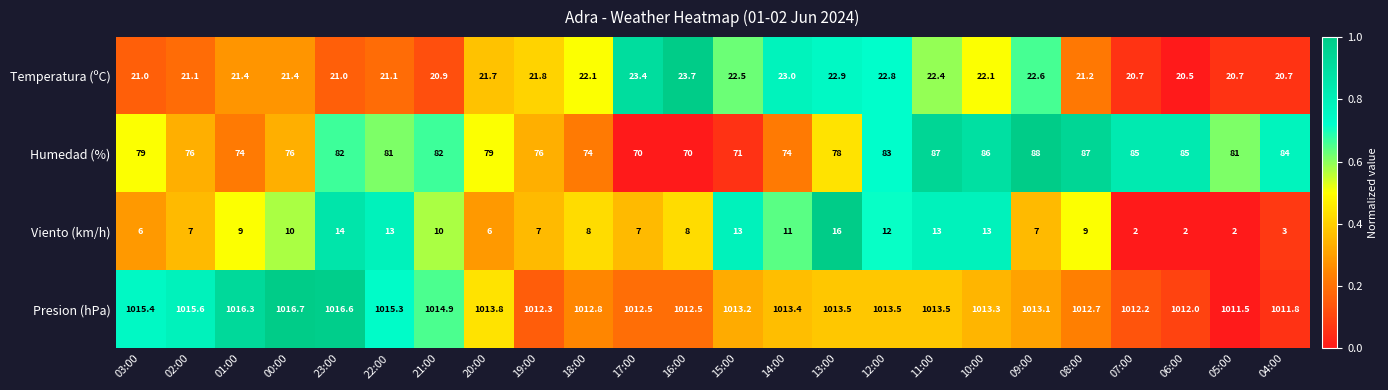

Which series has the largest range (max minus min)?

Humedad (%)